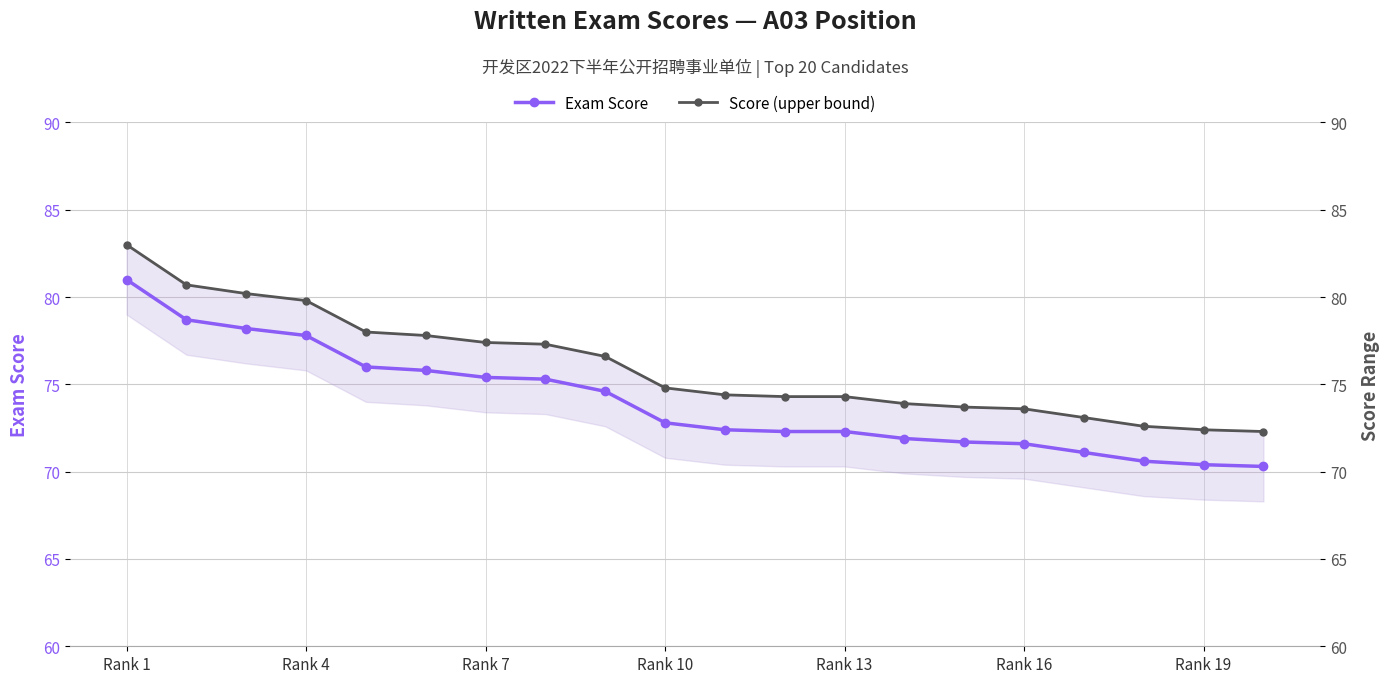

Is this an area chart (filled region under the line)?

No